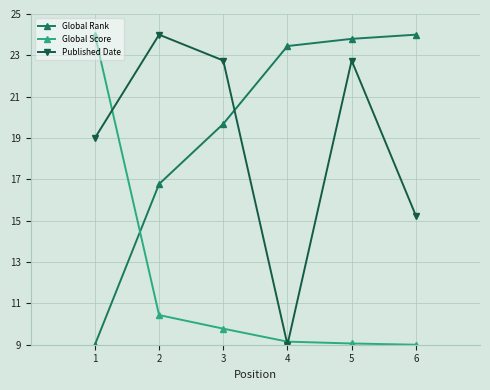

Where is the first local maximum for Published Date?

2